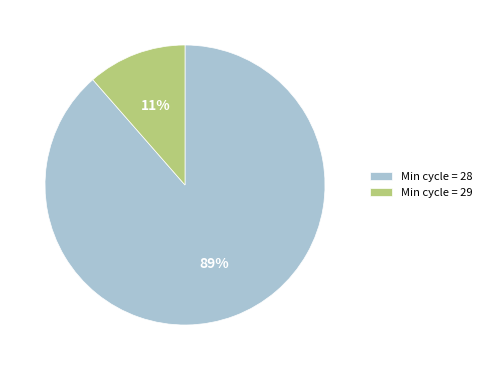

True or false: Min cycle = 28 accounts for 89% of the total.

True